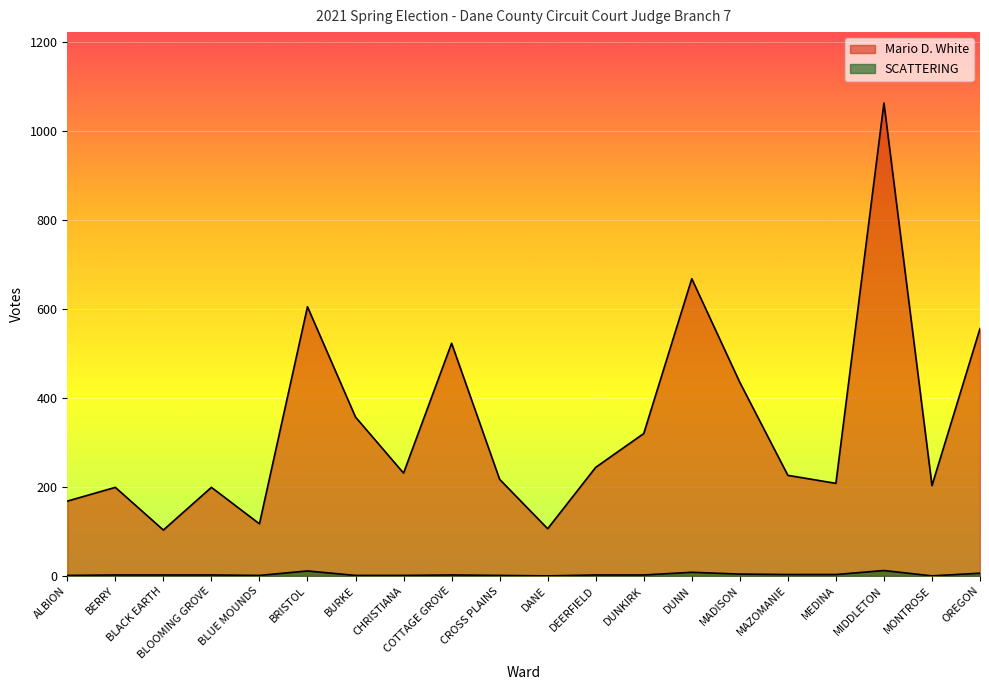

What are all the series names shown in the legend?

Mario D. White, SCATTERING